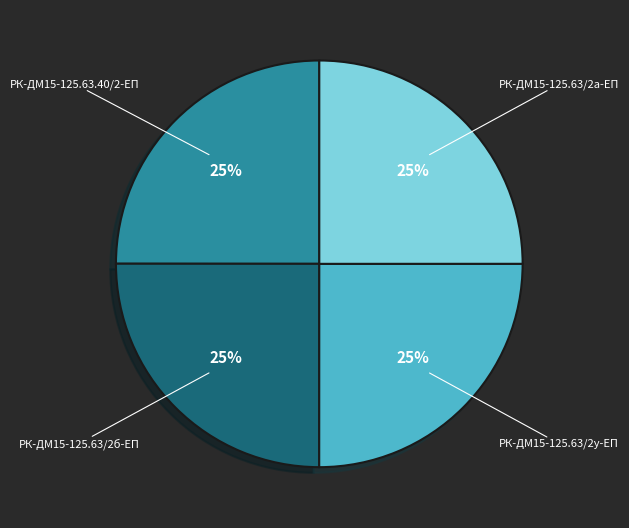

True or false: РК-ДМ15-125.63.40/2-ЕП accounts for 25% of the total.

True